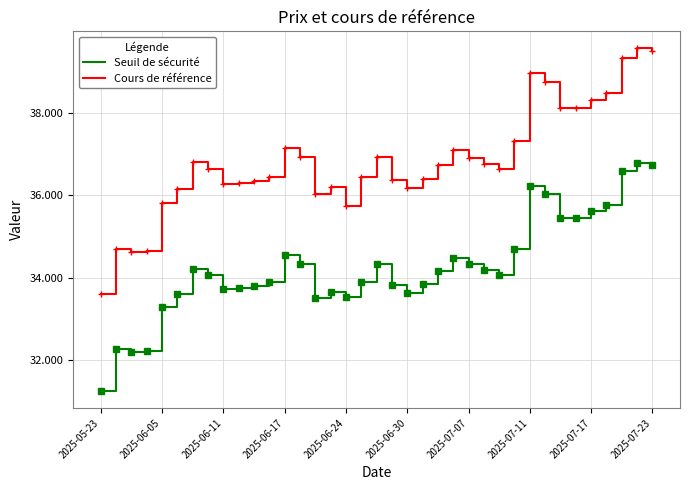

True or false: Seuil de sécurité and Cours de référence intersect in this chart.

False